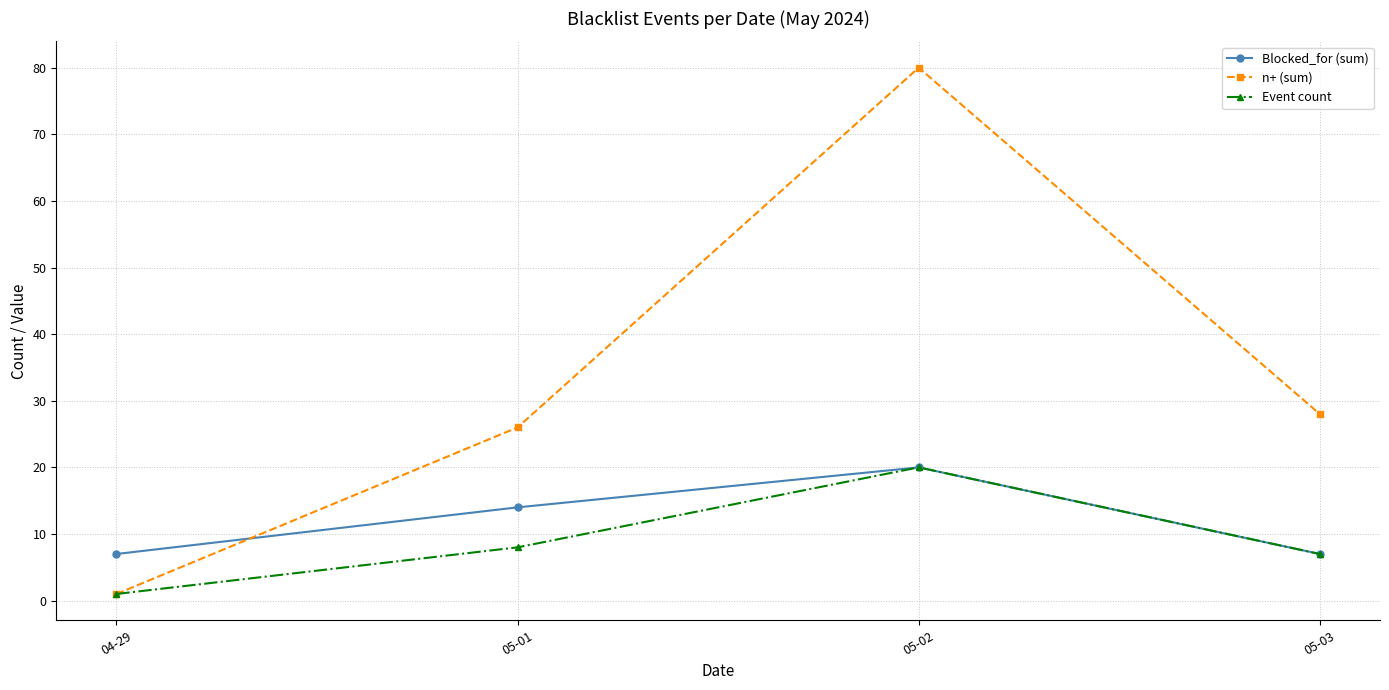

What is the difference between the maximum and minimum values in the n+ (sum) series?

79